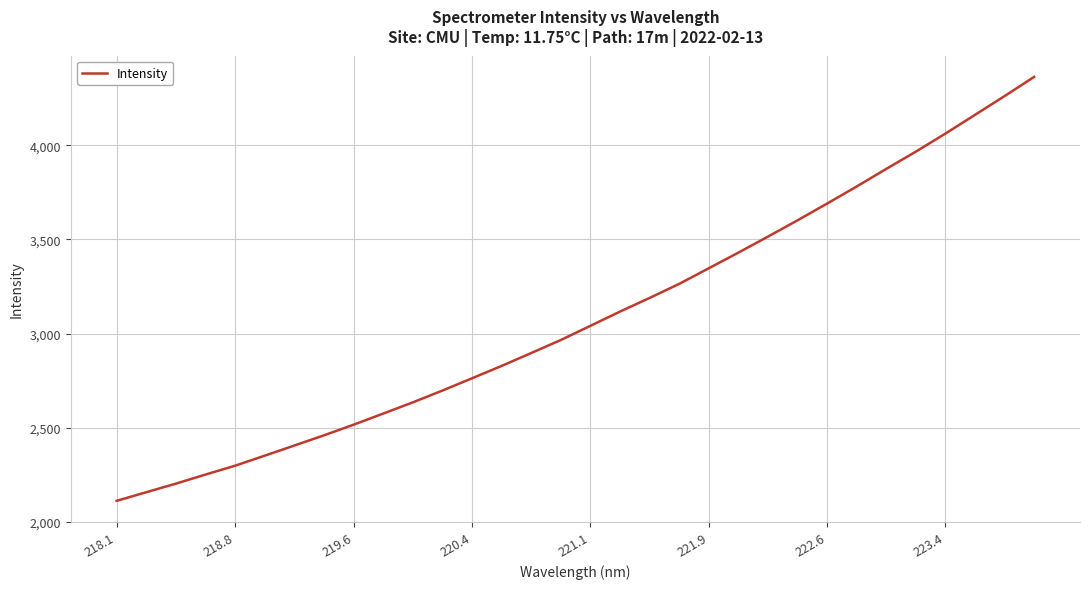

What is the minimum value shown in the chart?

2111.6